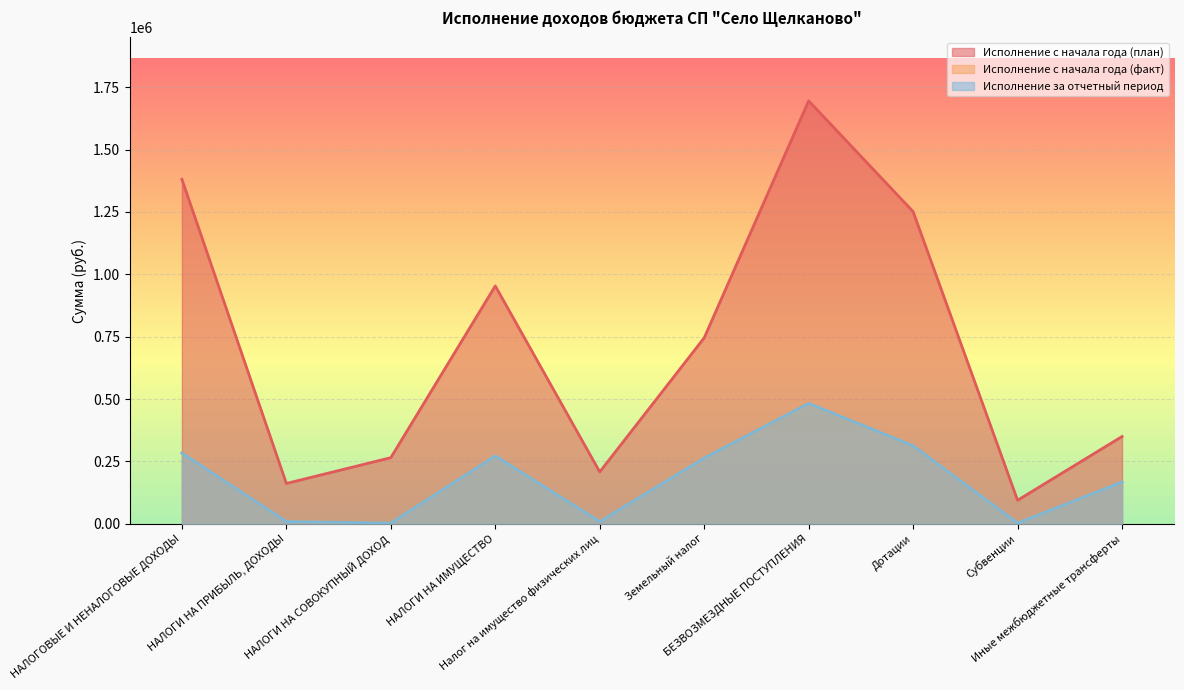

How many series are shown in this chart?

3